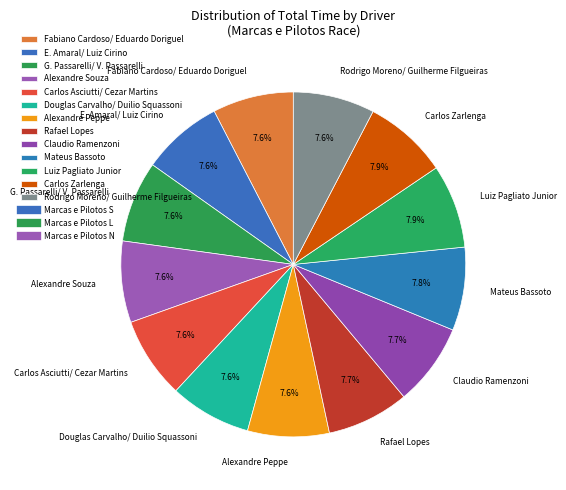

Combined, do Carlos Asciutti/ Cezar Martins and Luiz Pagliato Junior account for over 50%?

No